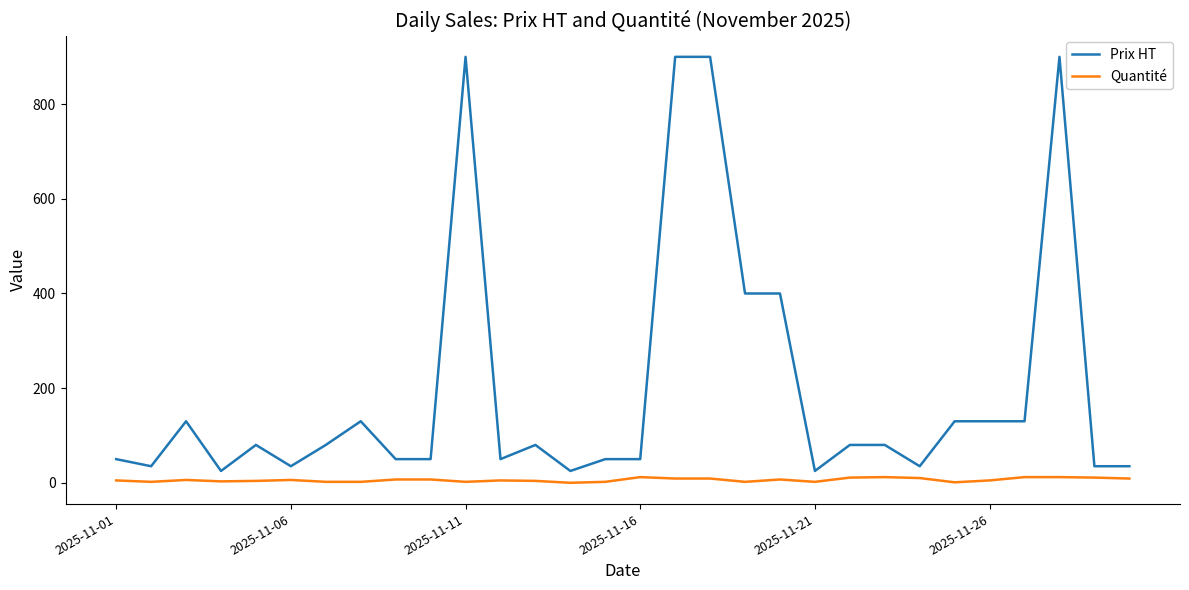

List the series in order of their overall mean, lowest first.

Quantité, Prix HT